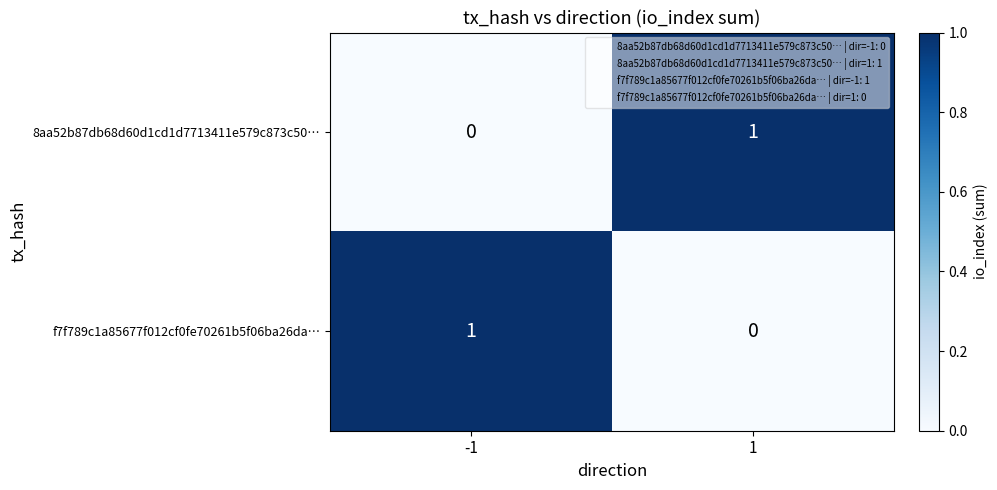

List the labels in order of f7f789c1a85677f012cf0fe70261b5f06ba26da… value, smallest first.

1, -1